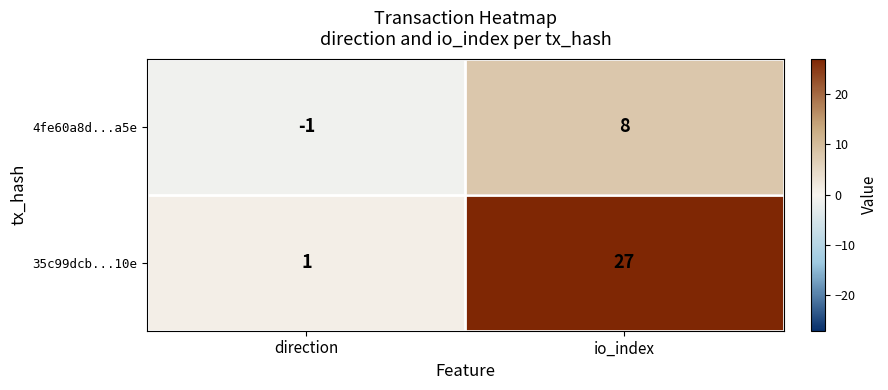

Which series has the largest range (max minus min)?

35c99dcb...10e